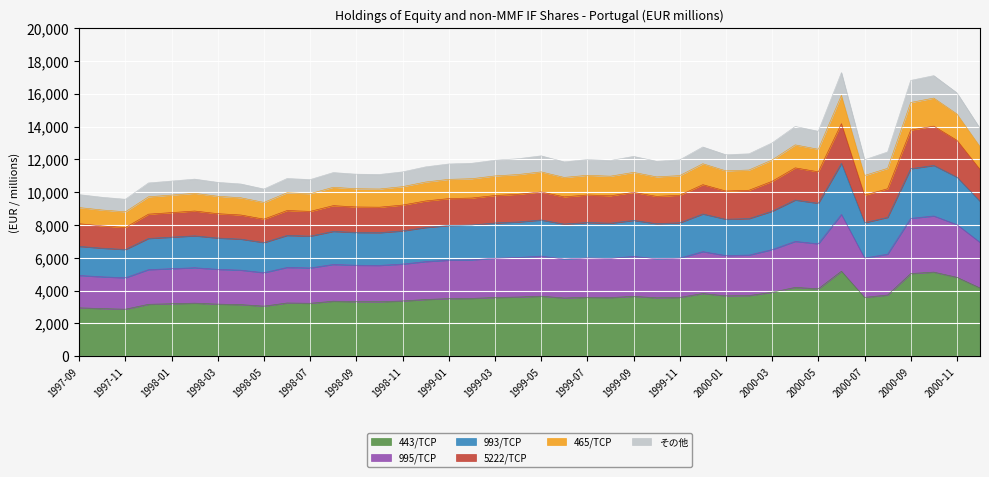

What is the maximum value shown in the chart?

5187.3